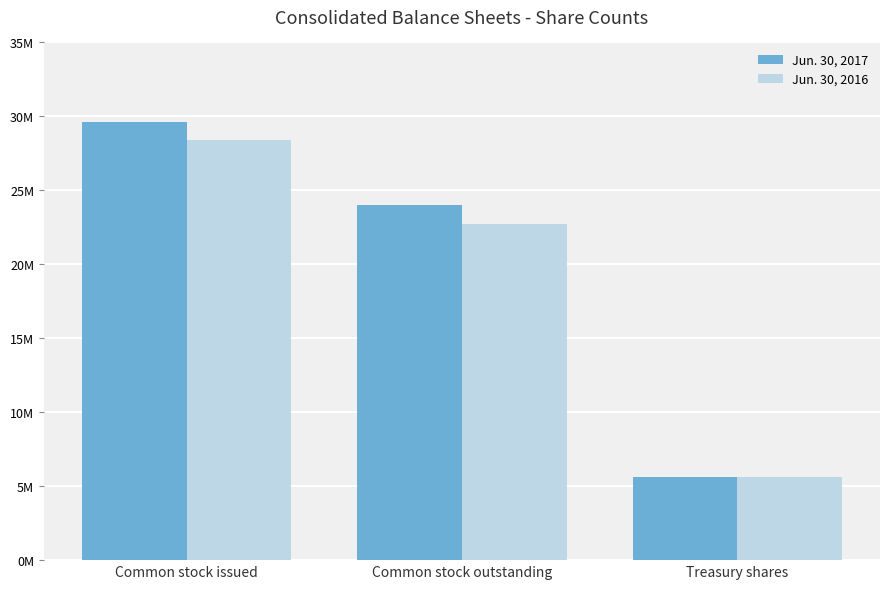

Reading left to right, extract all data points from this chart.

Jun. 30, 2017: Common stock issued=29600000	Common stock outstanding=23992000	Treasury shares=5608000
Jun. 30, 2016: Common stock issued=28405000	Common stock outstanding=22754000	Treasury shares=5651000